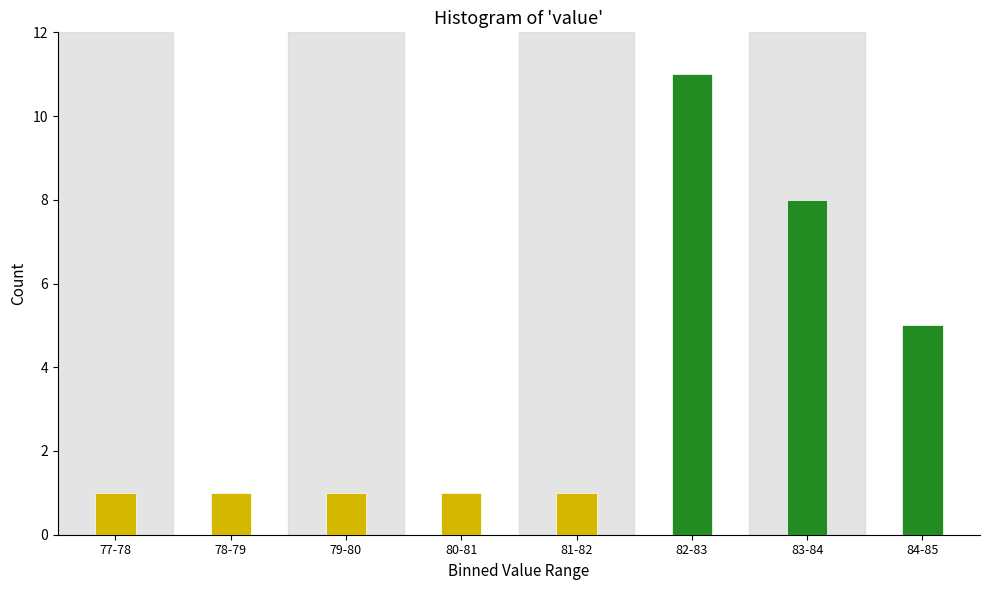

Reading left to right, extract all data points from this chart.

77-78=1	78-79=1	79-80=1	80-81=1	81-82=1	82-83=11	83-84=8	84-85=5